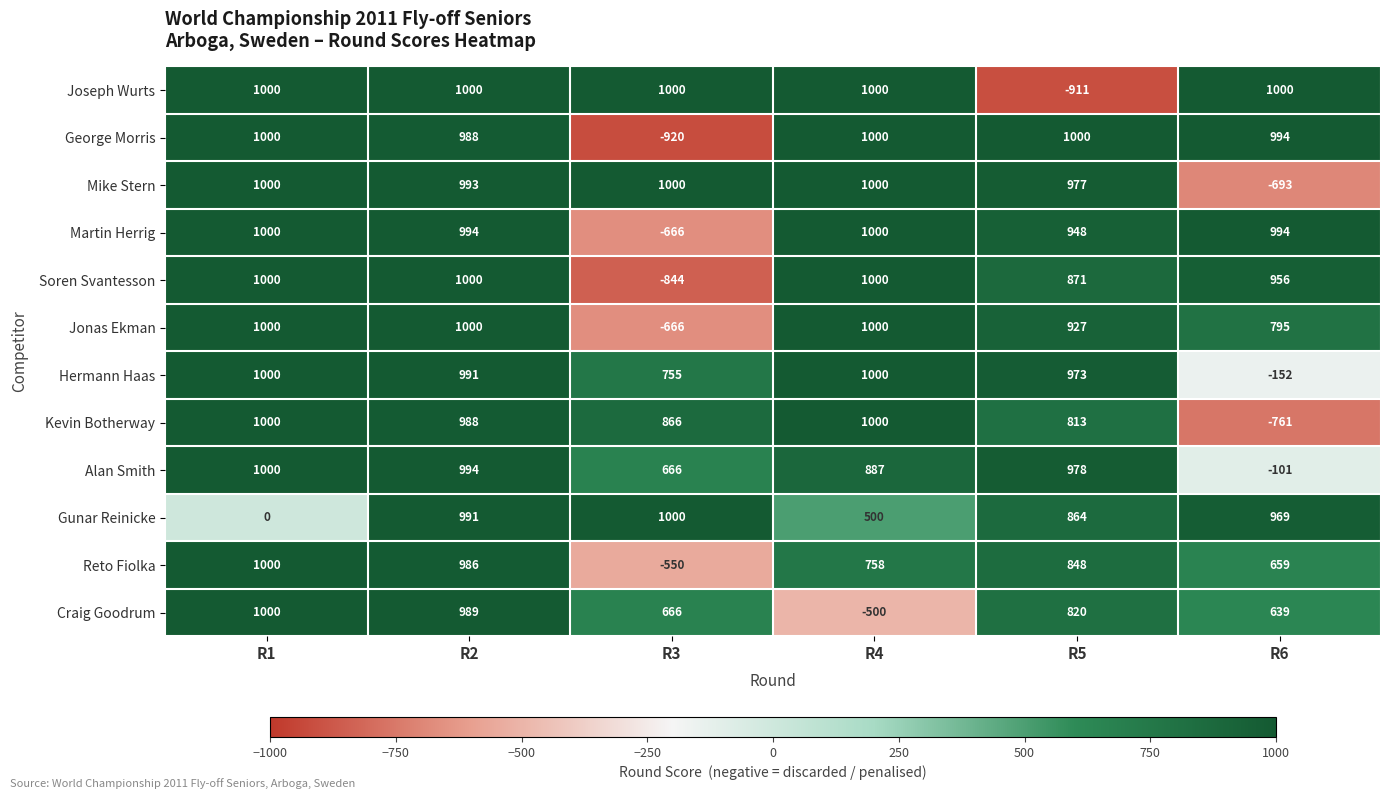

What is the total value across all series at R6?

5299